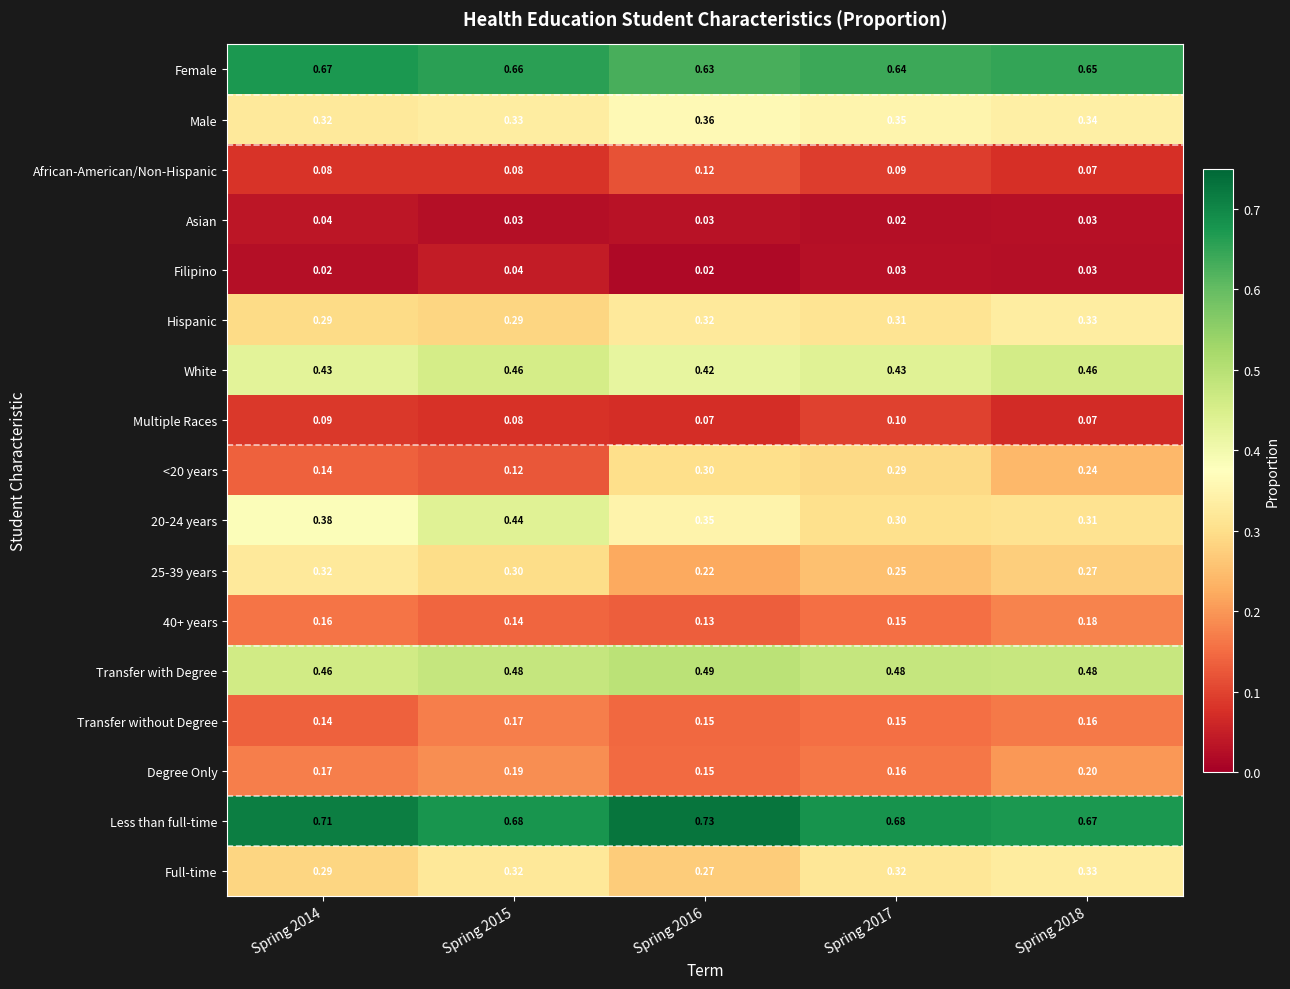

At which category is the sum across all series the highest?

Spring 2018